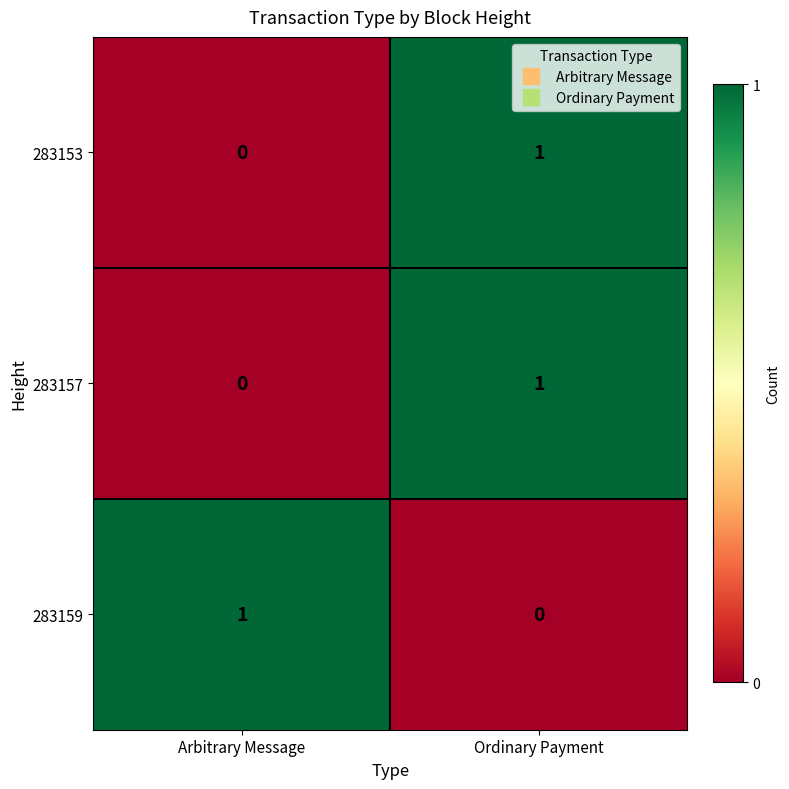

What is the spread (max minus min) of values at Arbitrary Message?

1